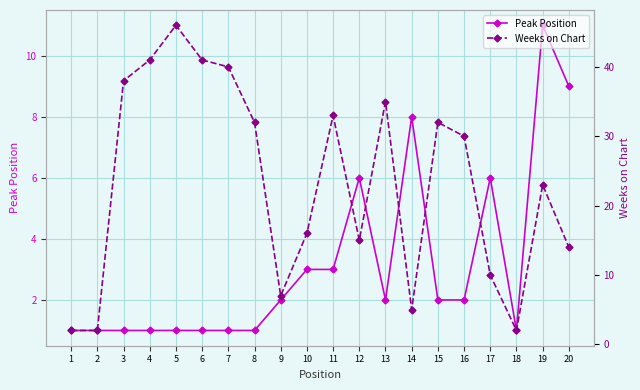

What is the minimum value shown in the chart?

1